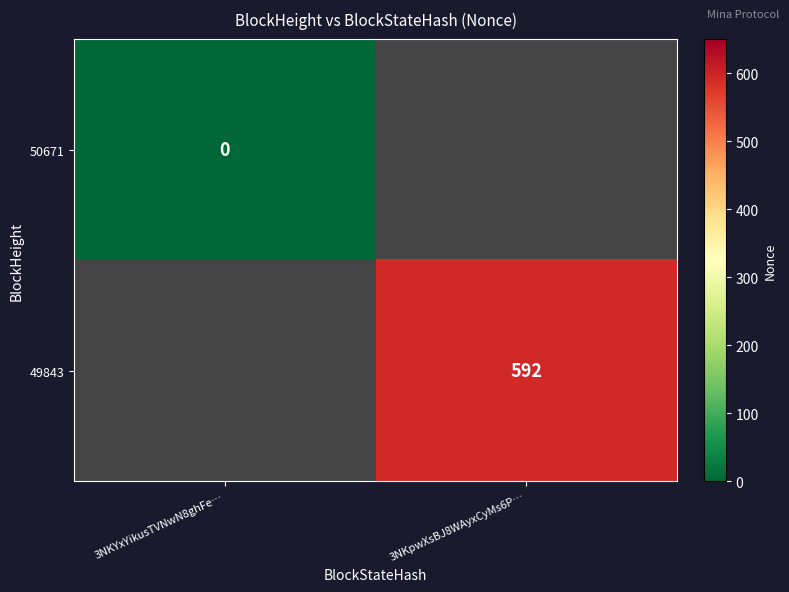

Is it true that 49843 equals 592 at 3NKpwXsBJ8WAyxCyMs6P…?

True